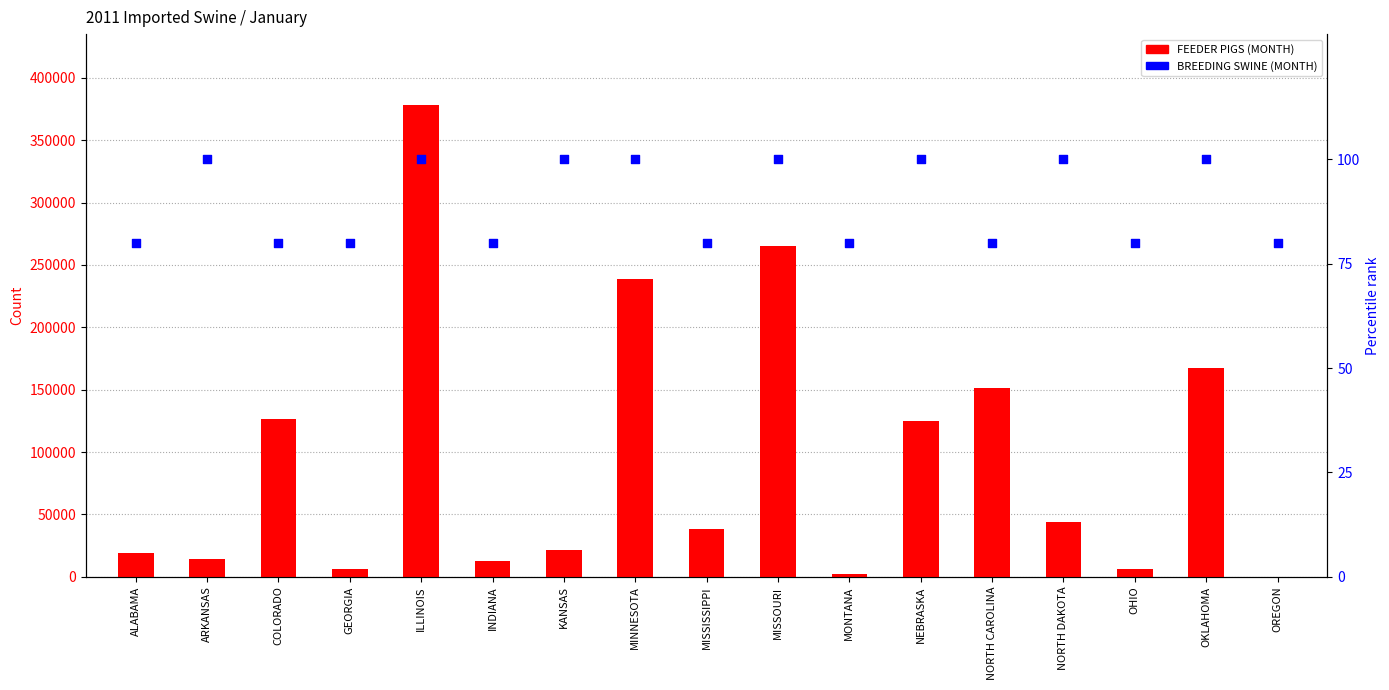

Which series contains the highest Y value?

FEEDER PIGS (MONTH)